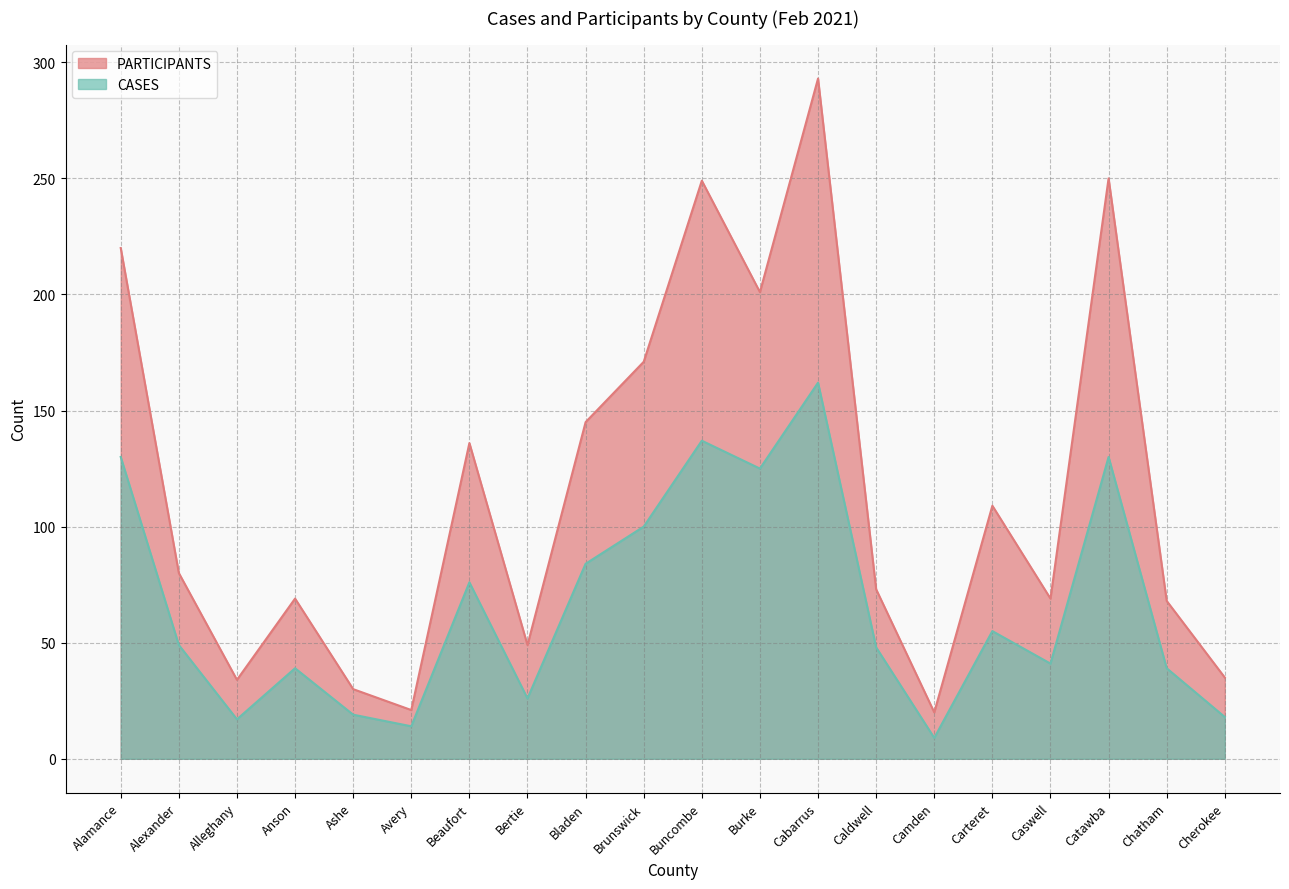

Where does the CASES series first go above 49?

Alamance